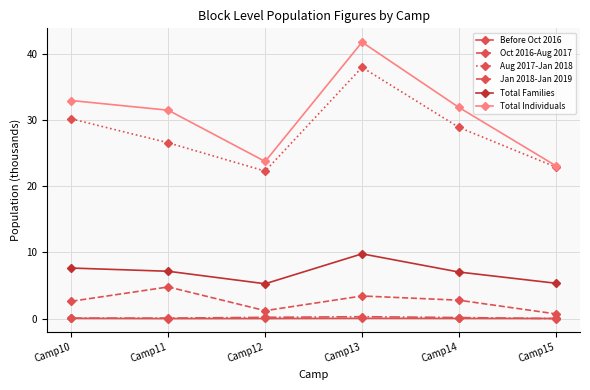

What is the sum of all Oct 2016-Aug 2017 values?

15.6